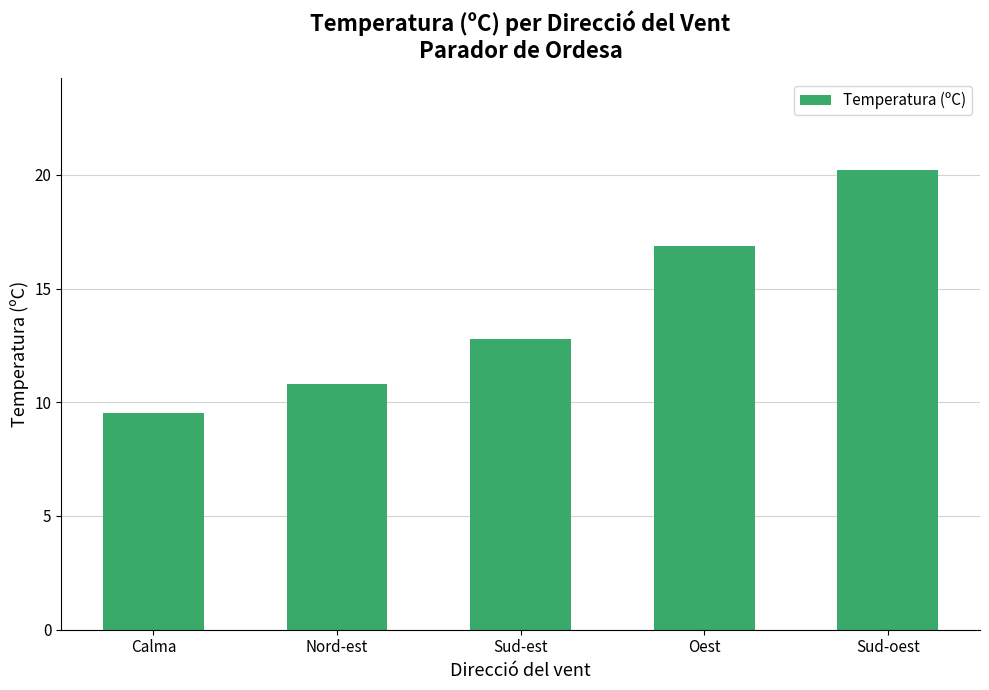

The value at Oest is 5.8. True or false?

False